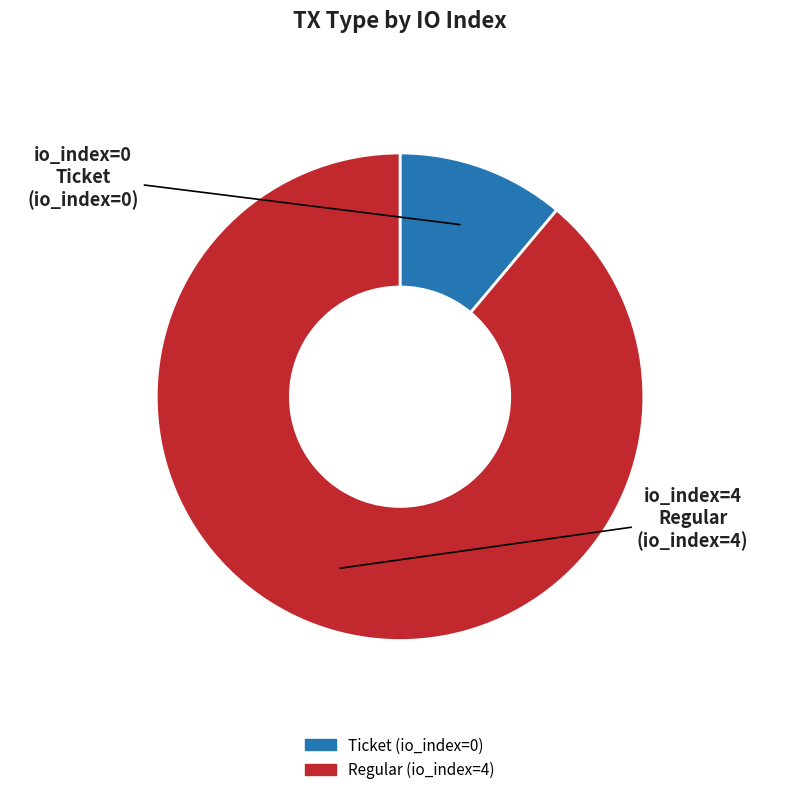

Rank the categories by value from highest to lowest.

Regular, Ticket